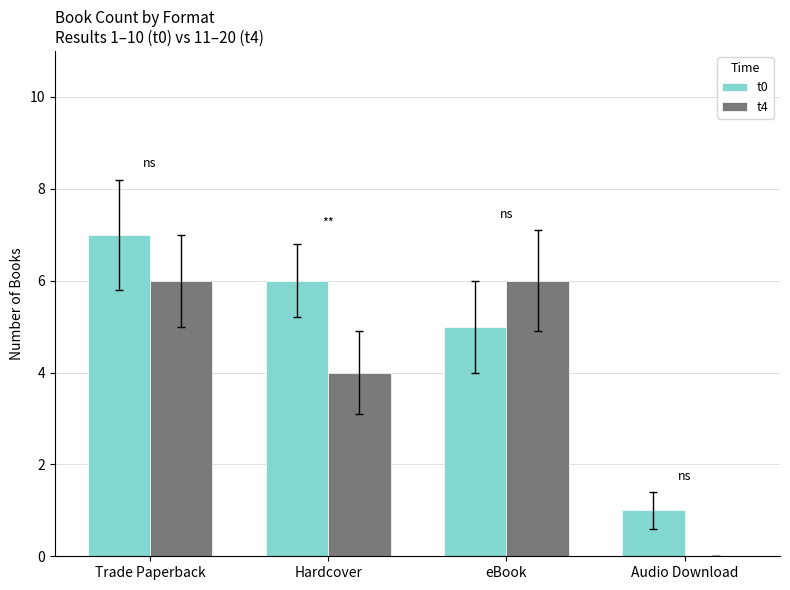

What are all the series names shown in the legend?

t0, t4